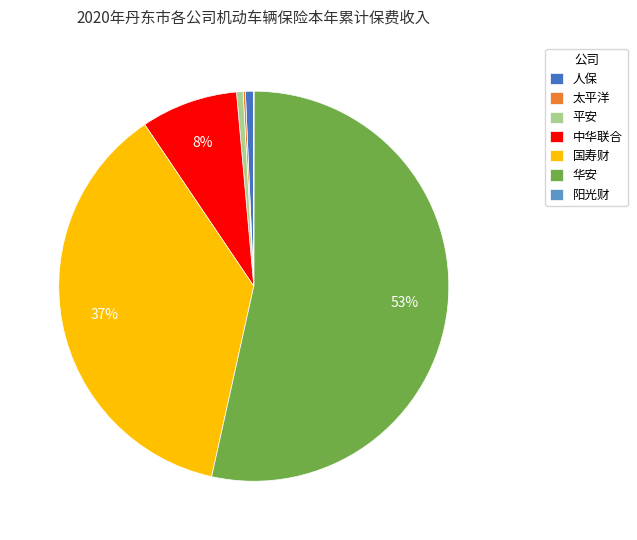

To the nearest percent, what is the average slice percentage?

14%